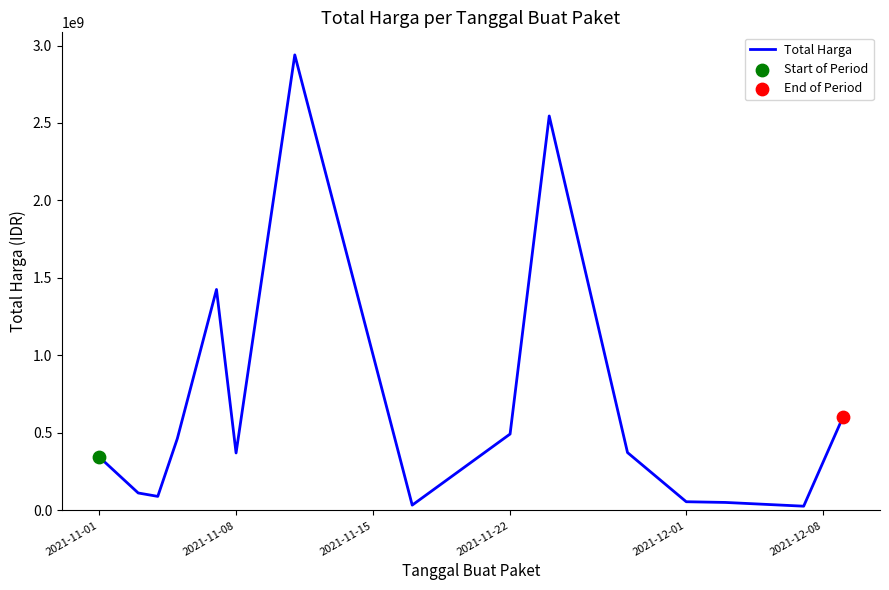

What is the difference between the maximum and minimum values?

2911950240